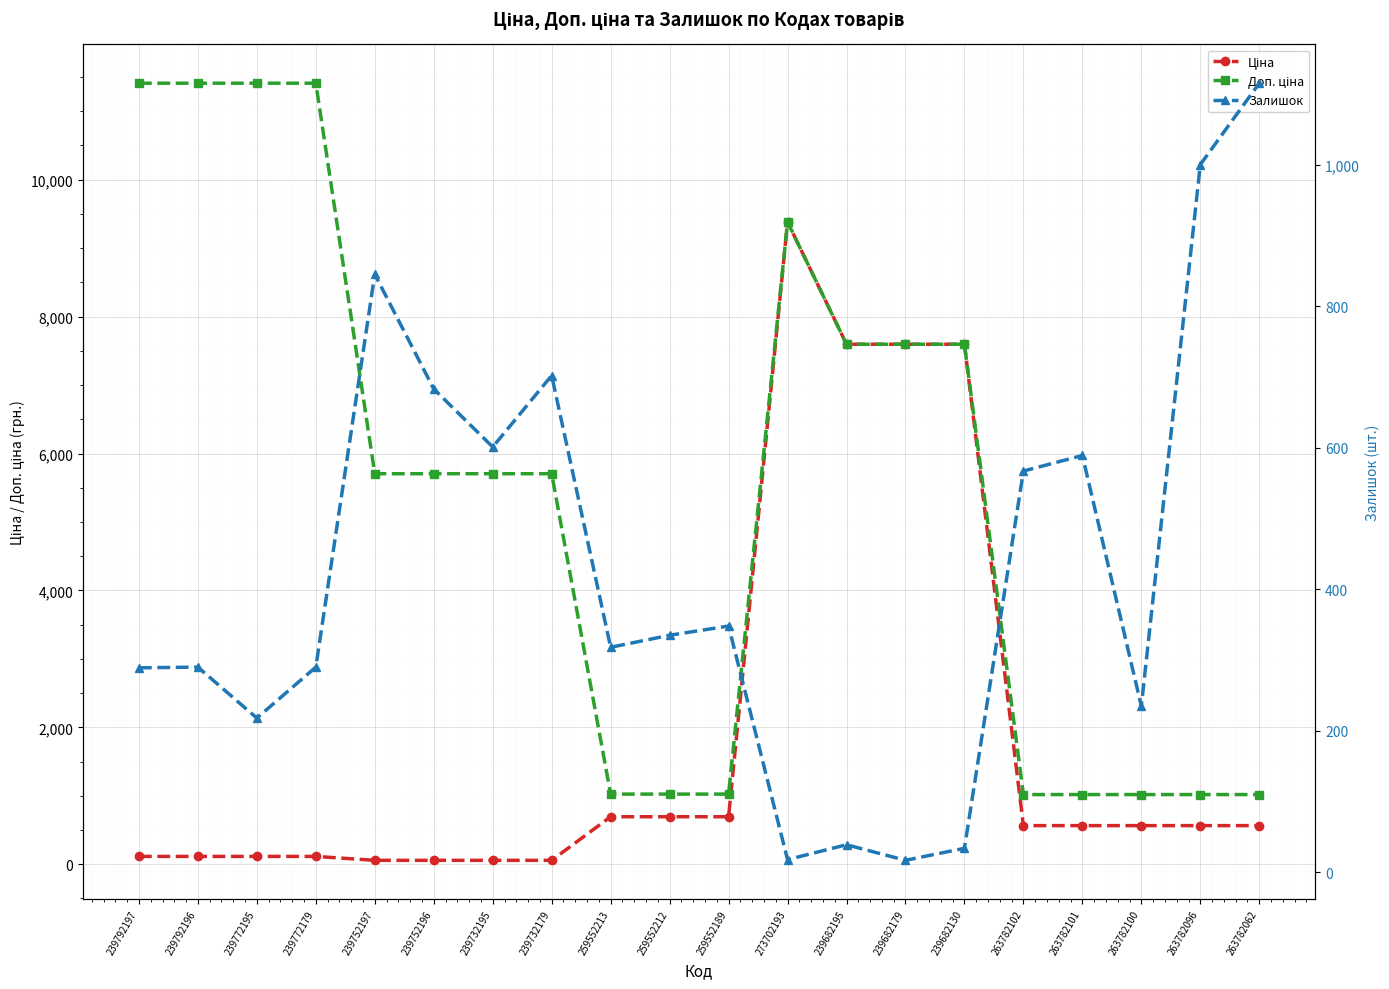

Rank the series at 259552213 from highest to lowest value.

Доп. ціна, Ціна, Залишок